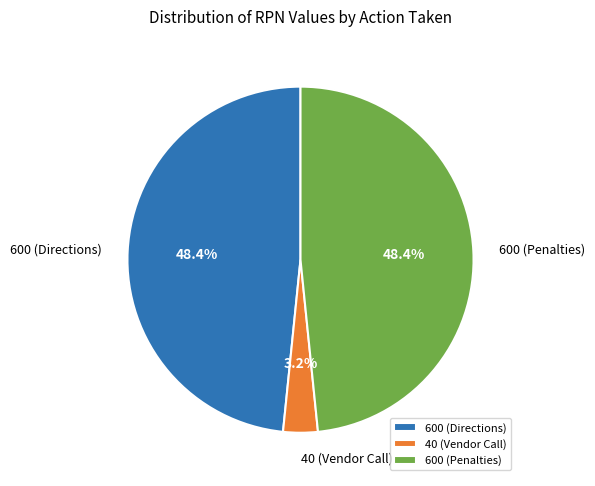

What portion of the pie excludes 600 (Directions)?

51.6%